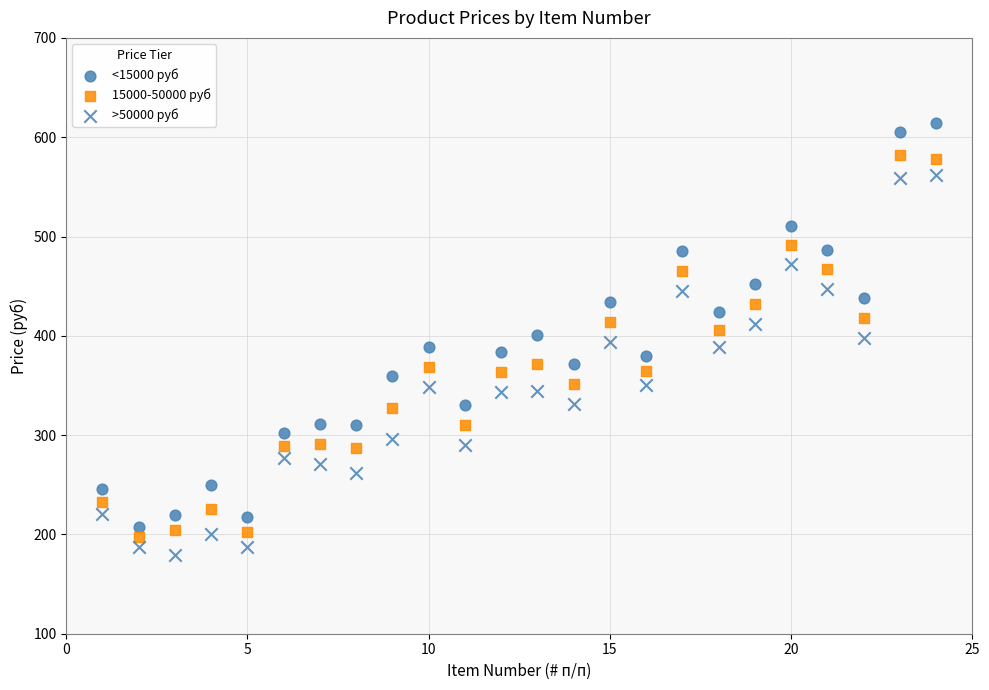

Count the number of points in this scatter plot.

72